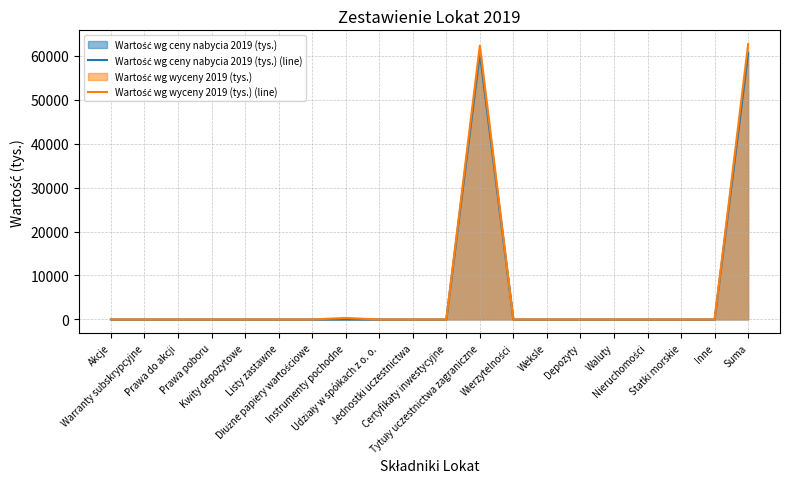

True or false: Wartość wg ceny nabycia 2019 (tys.) (line) and Wartość wg wyceny 2019 (tys.) (line) cross at least once.

False